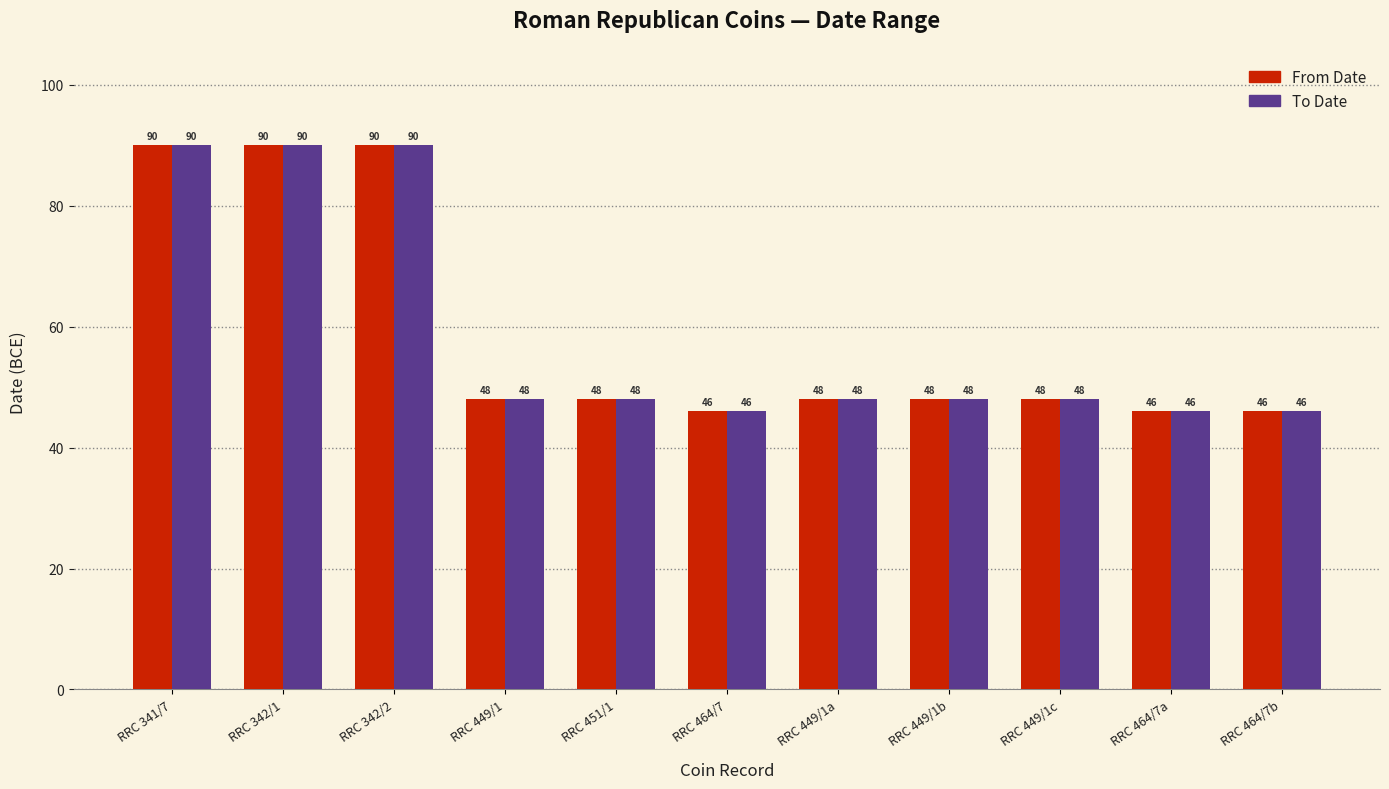

What is the lowest value of the To Date series?

46